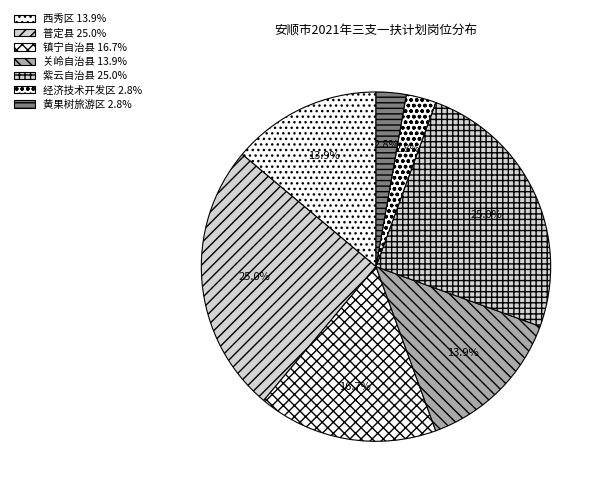

Is it true that 经济技术开发区 is 11% of the pie?

False